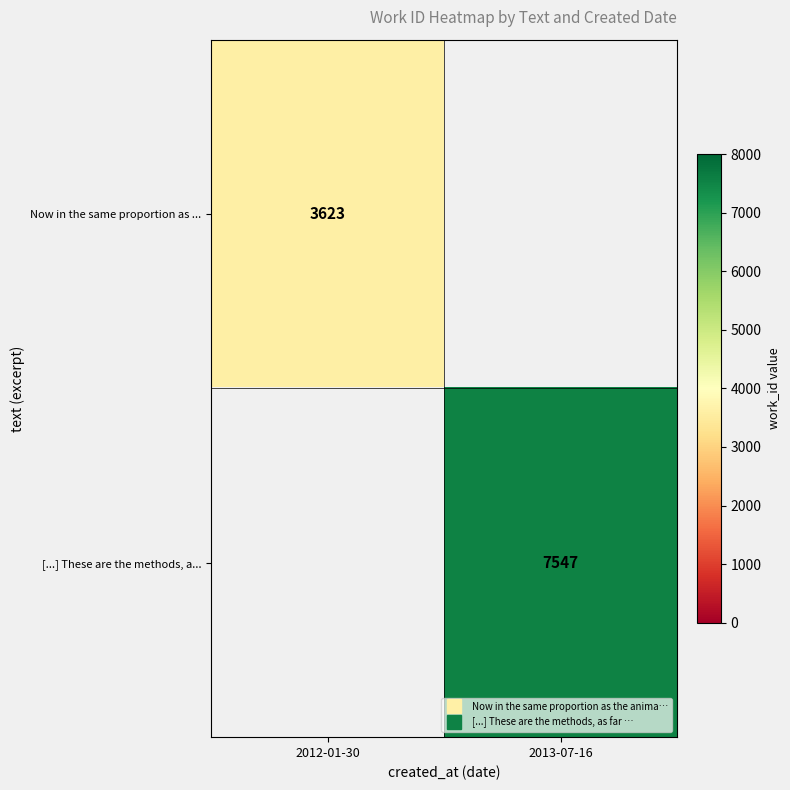

Between 2013-07-16 and 2012-01-30, which is larger?

2012-01-30